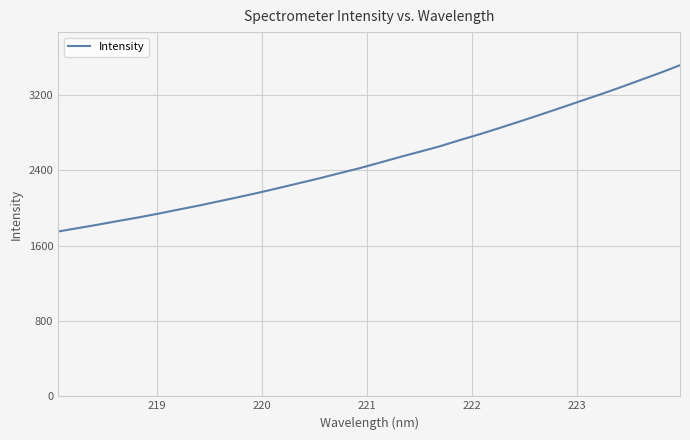

What is the minimum value shown in the chart?

1749.5